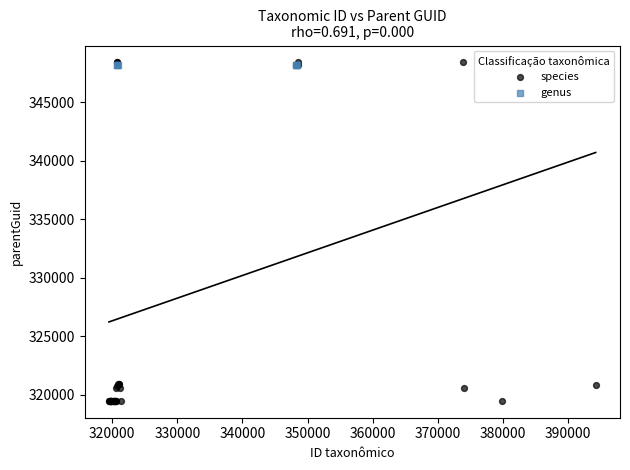

Which series reaches the minimum Y coordinate?

species